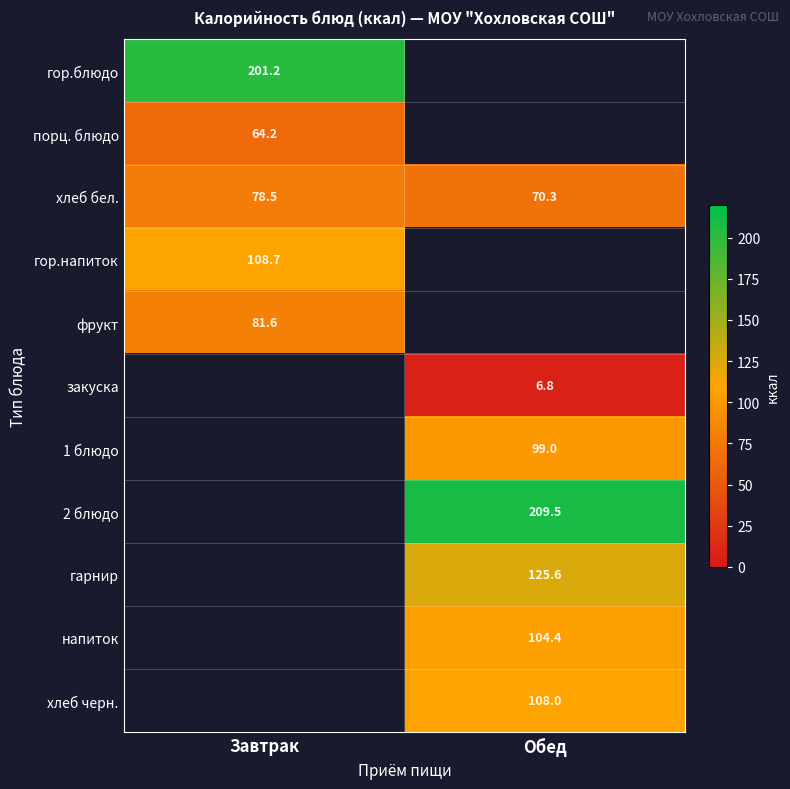

List the labels in order of хлеб бел. value, smallest first.

Обед, Завтрак